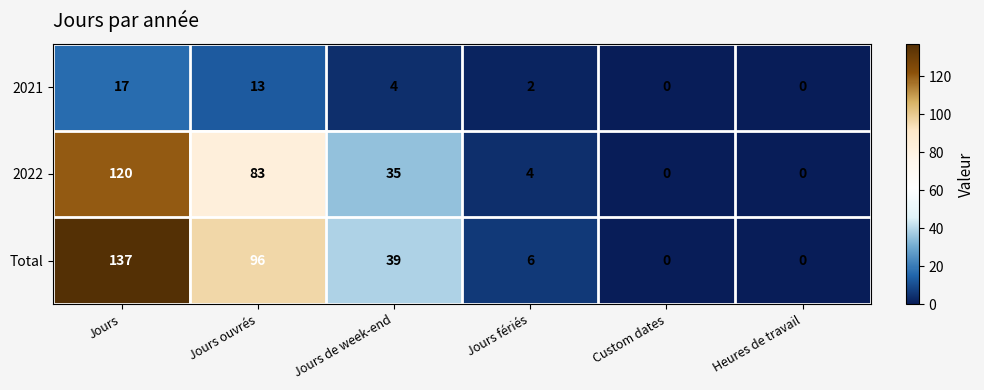

What is the average value of the 2022 series?

40